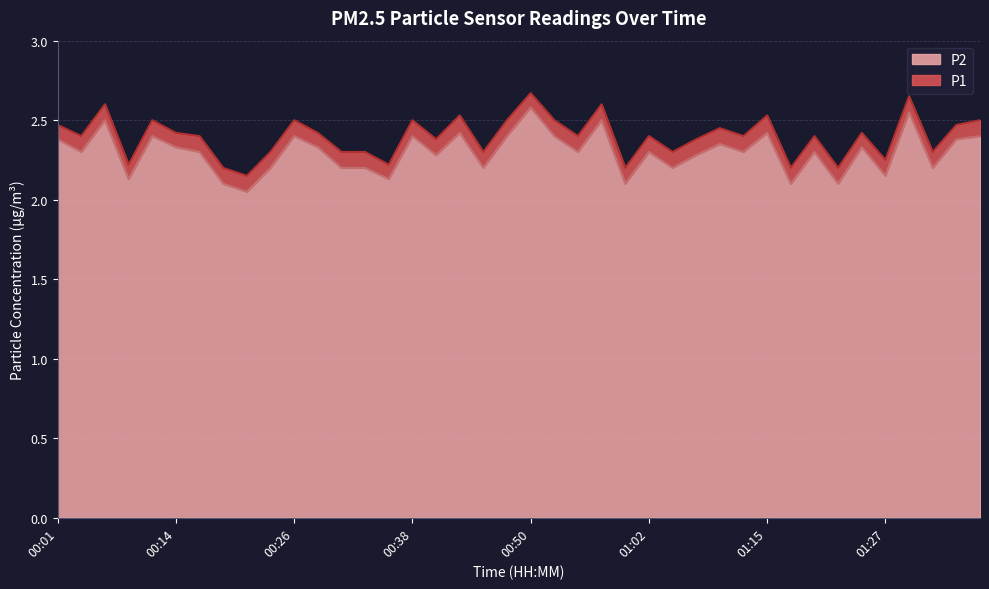

What is the total value across all series at 00:23?

4.5